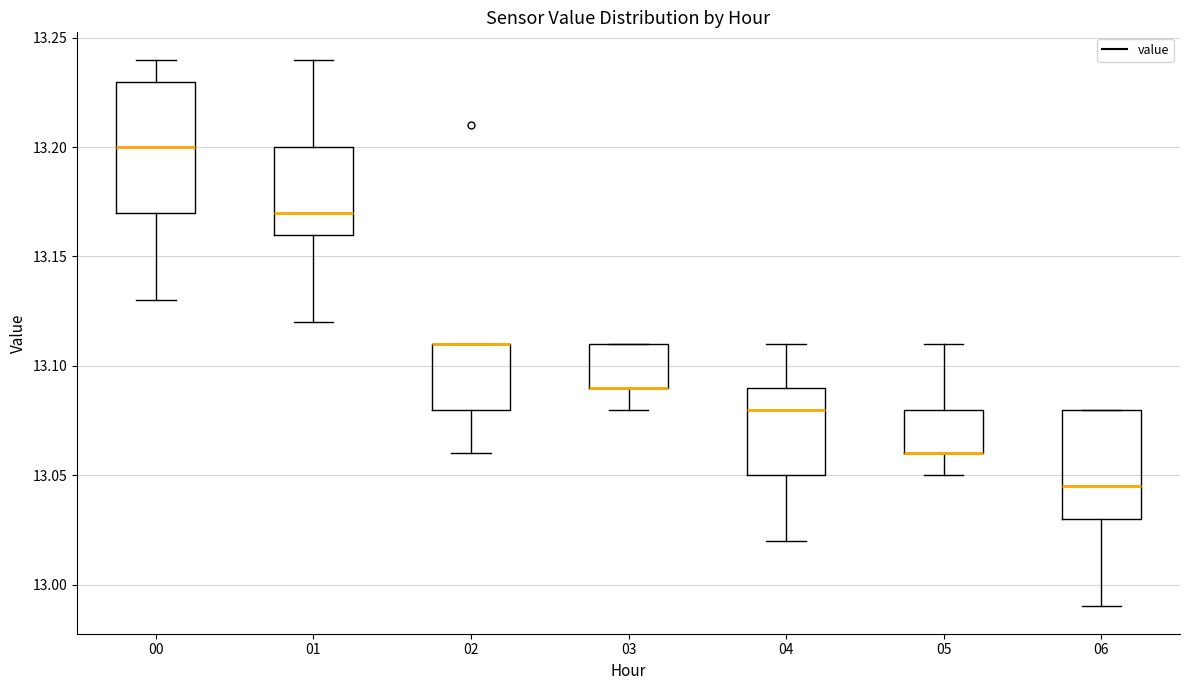

Where is the lower edge of the box at x = 03 on the y-axis? The values are not printed on the chart, so give them approximately, as read against the axis.

13.090